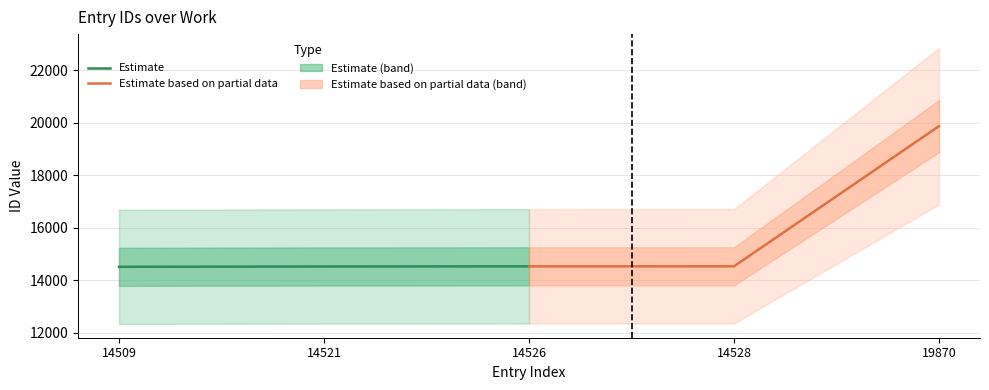

The value of Estimate at 14509 is 14509. True or false?

True